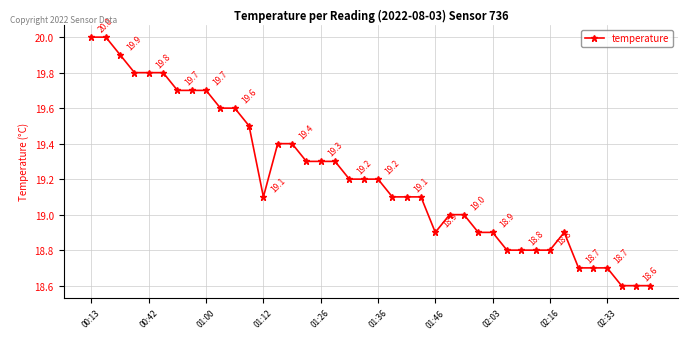

What is the difference between the second highest and second lowest values?

1.4